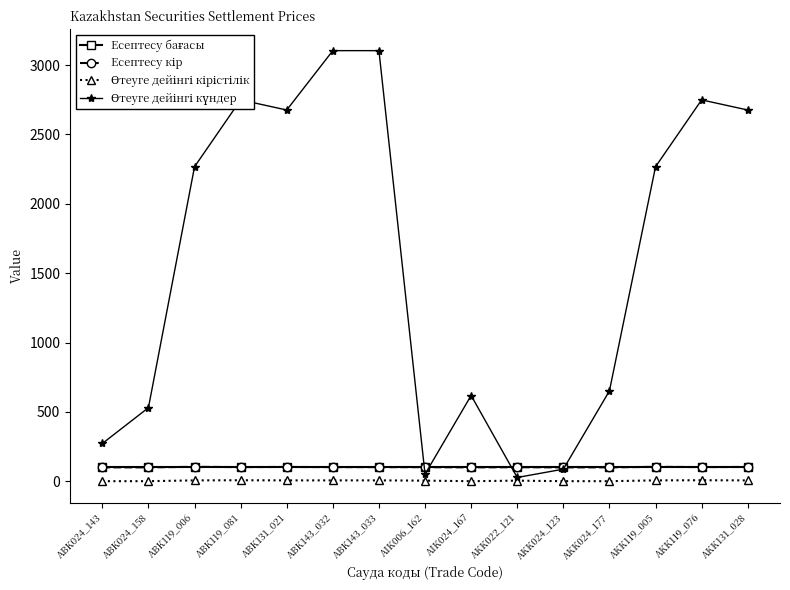

How many distinct data groups are displayed?

4